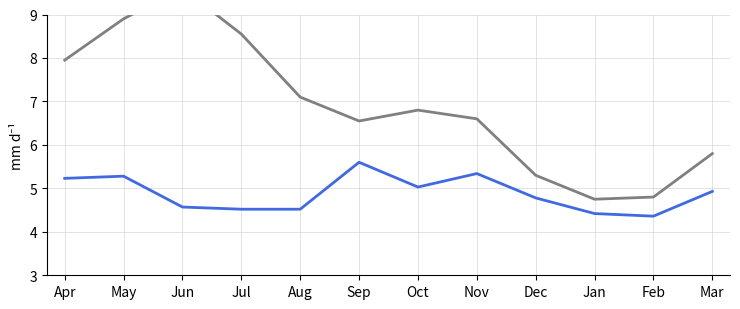

Rank the series by their average value, from lowest to highest.

加重平均, 最大